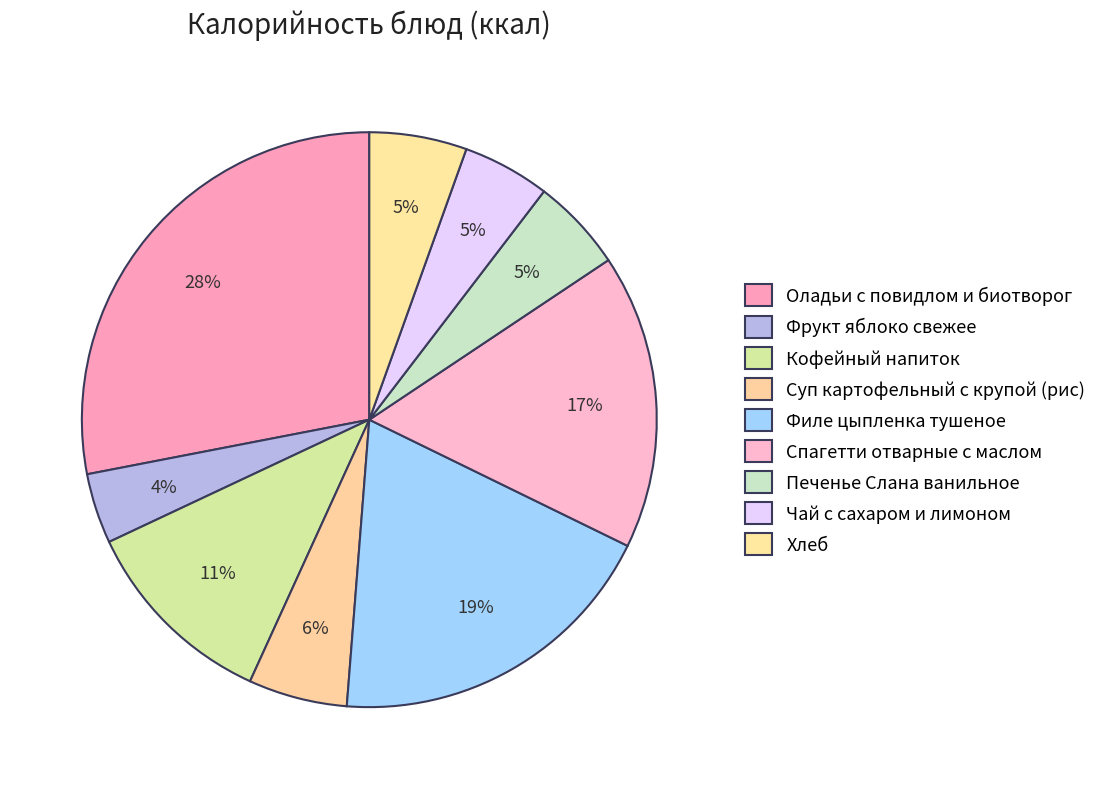

What is the ratio of the value at Фрукт яблоко свежее to the value at Хлеб?

0.7